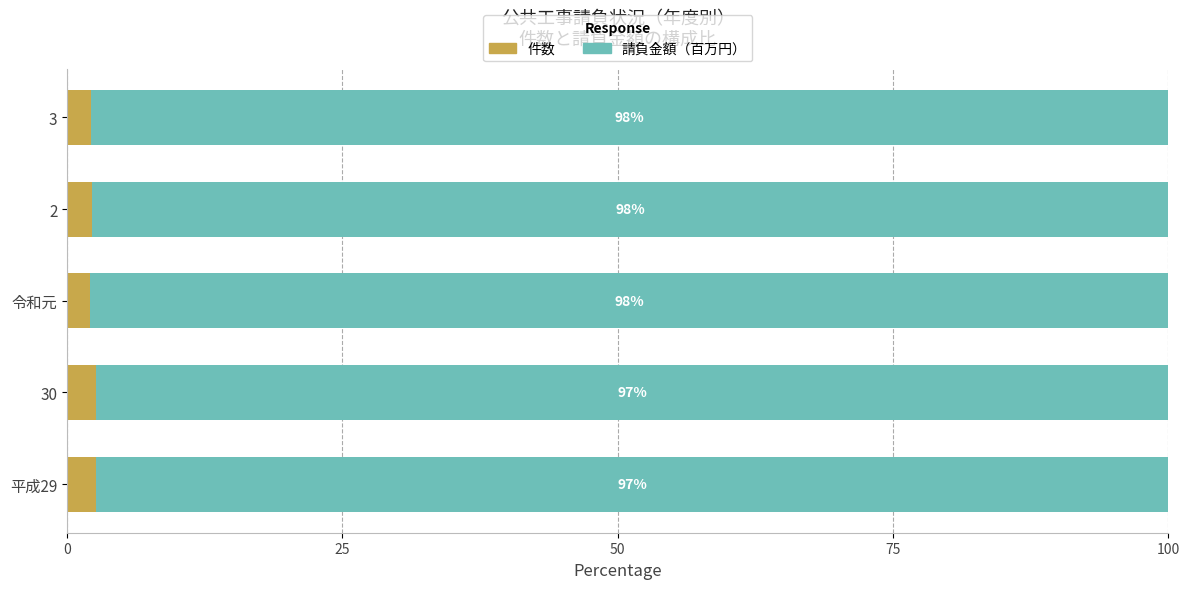

What is the sum of the 件数 values at 平成29 and 2?

5.0